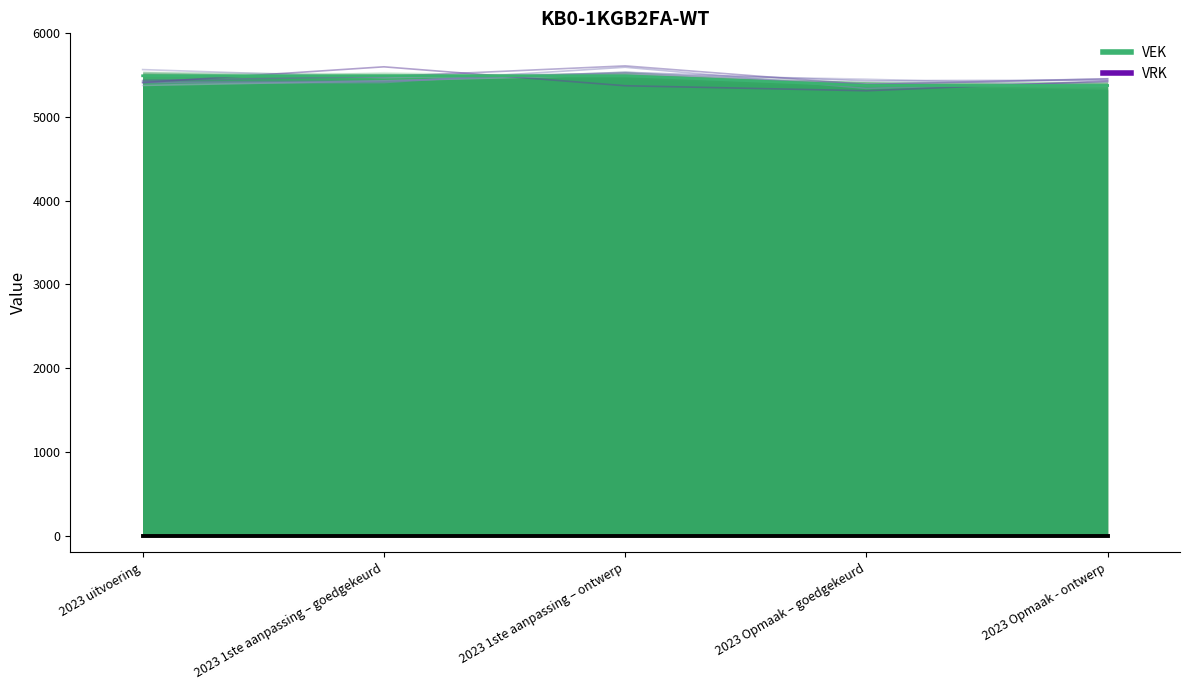

What is the change in value from 2023 1ste aanpassing – ontwerp to 2023 Opmaak – goedgekeurd?

-116